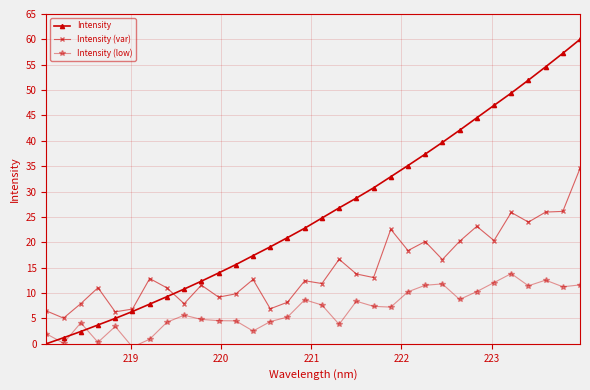

List the series in order of their overall mean, lowest first.

Intensity (low), Intensity (var), Intensity